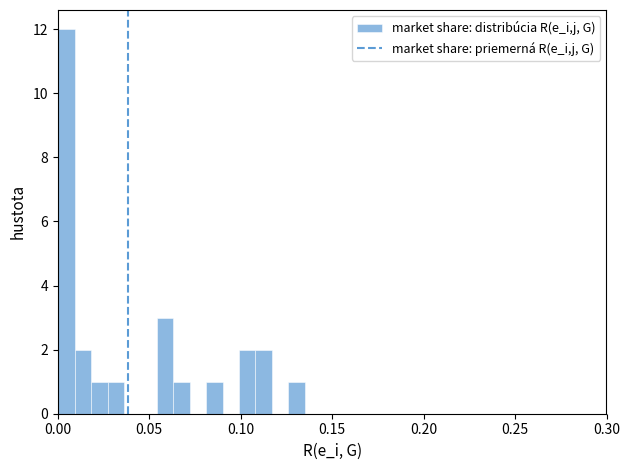

Around what value on the x-axis is the tallest bar? Give the approximate position of its centre, as read against the axis.

0.005